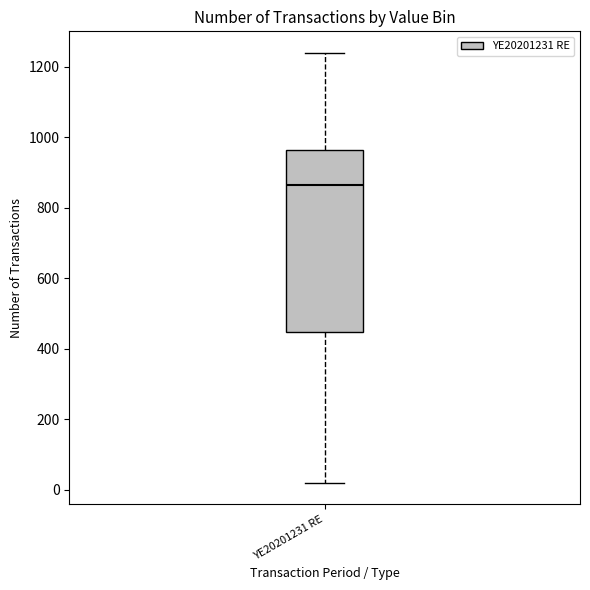

Where does the upper whisker of the box for YE20201231 RE end on the y-axis? The values are not printed on the chart, so give them approximately, as read against the axis.

1240